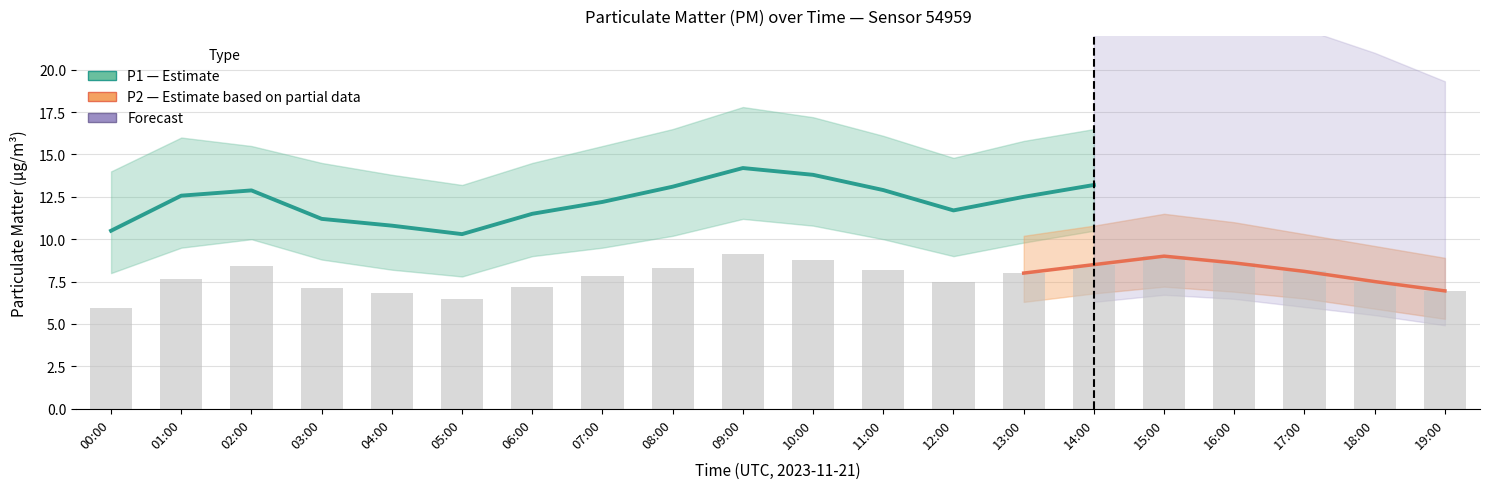

Are the bars horizontal?

No